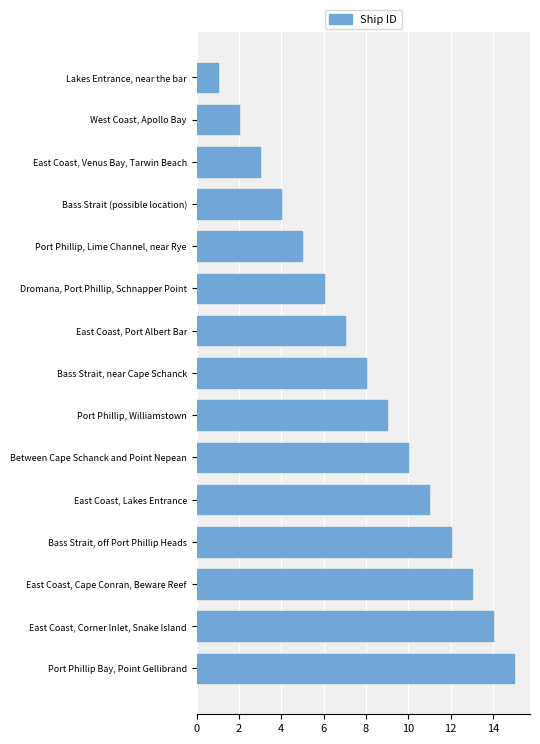

What is the greatest value displayed?

15